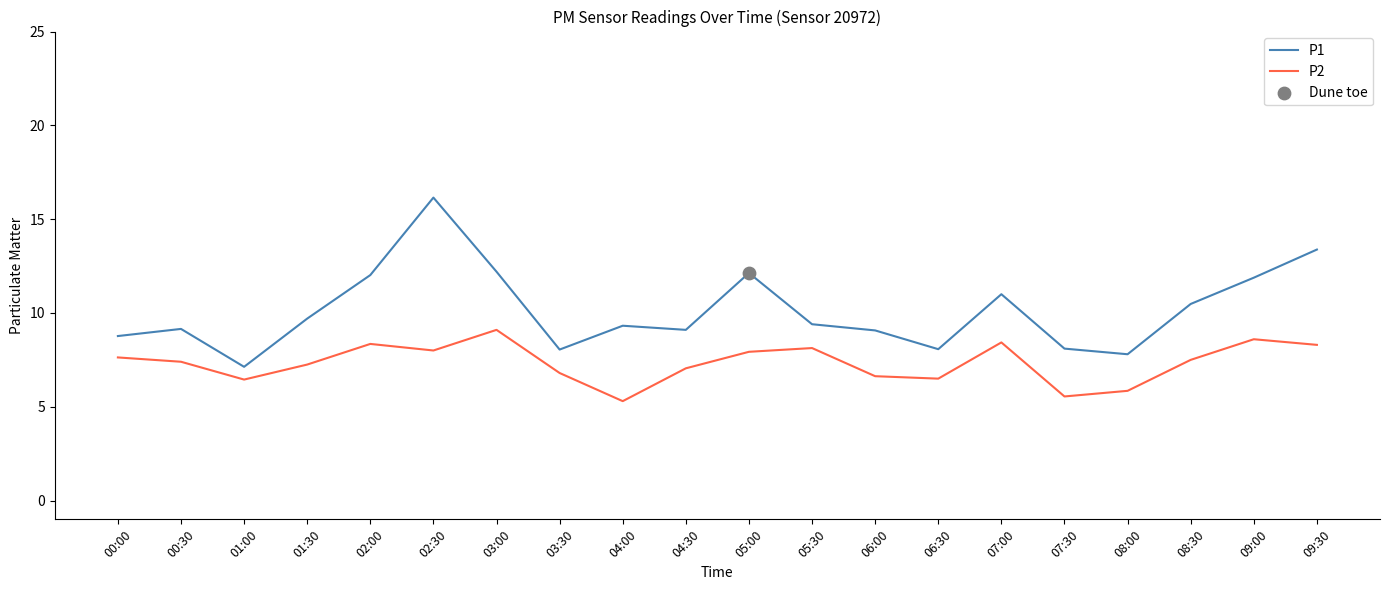

Which series has the largest total across all categories?

P1